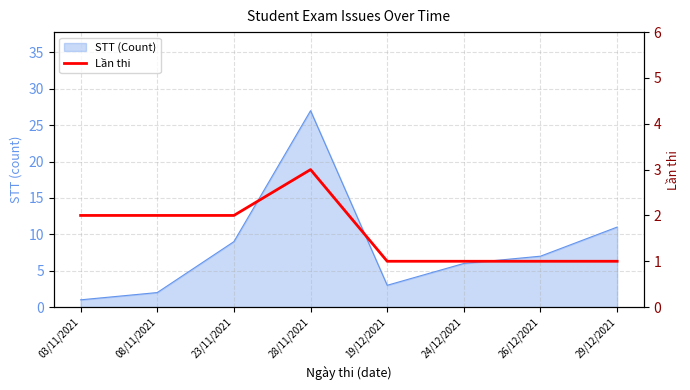

The chart shows a value of 0 at 08/11/2021. True or false?

False